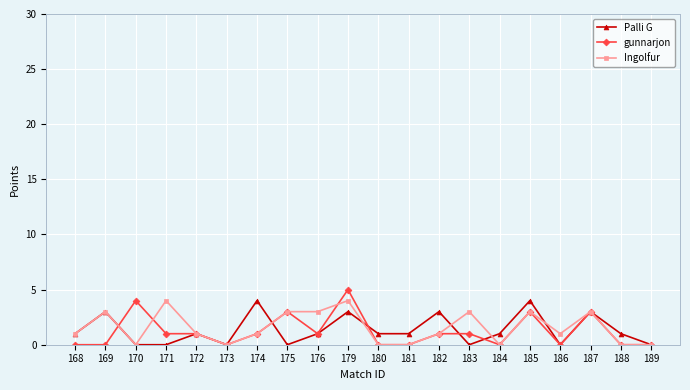

How many Palli G values are between 0 and 3?

18